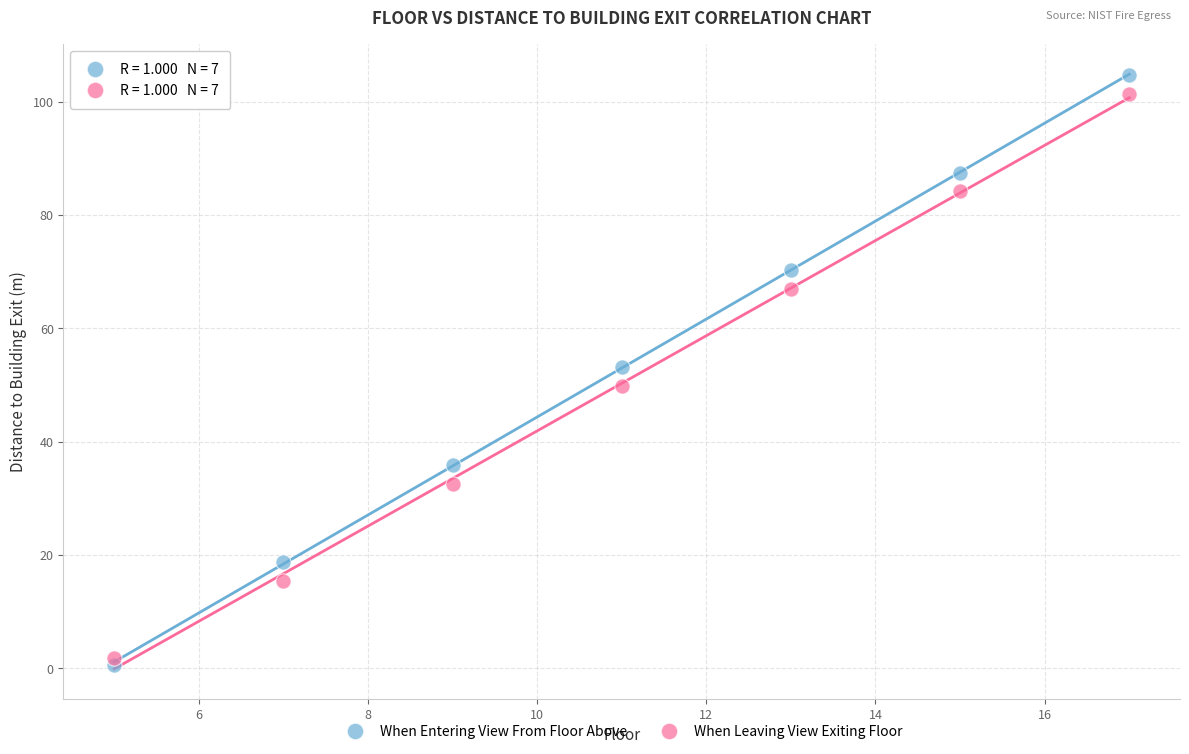

Which series reaches the minimum Y coordinate?

When Entering View From Floor Above